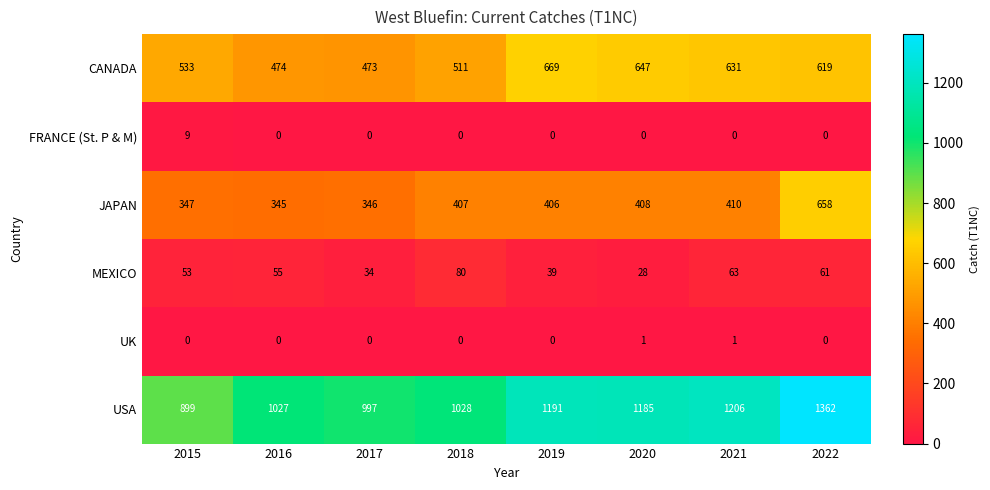

What is the difference between the second highest and minimum values in the CANADA series?

174